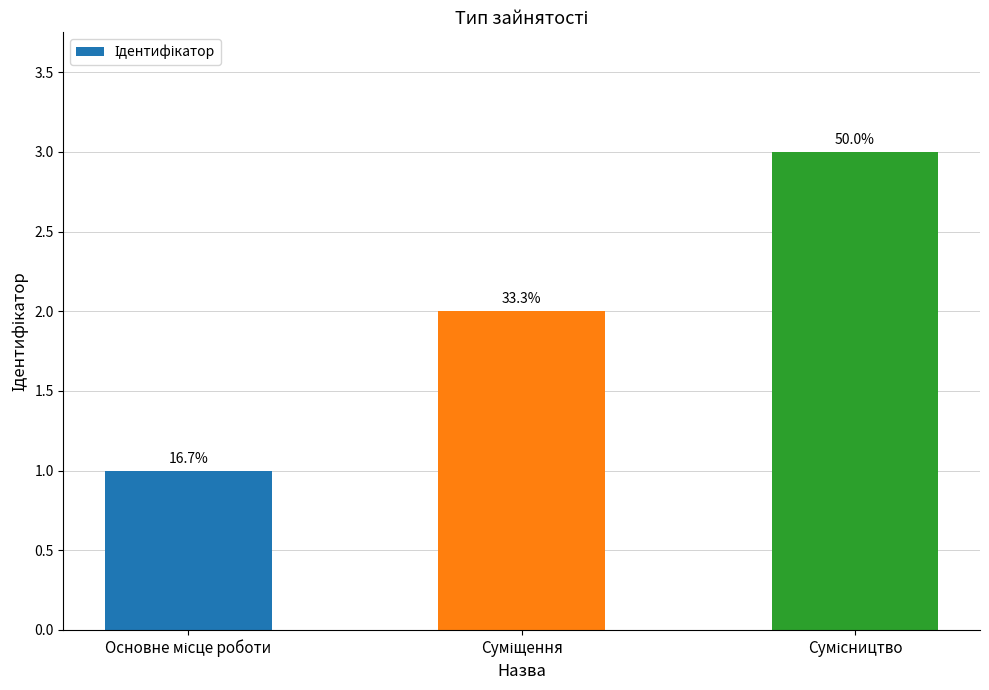

True or false: the data shows 1 at Основне місце роботи.

False